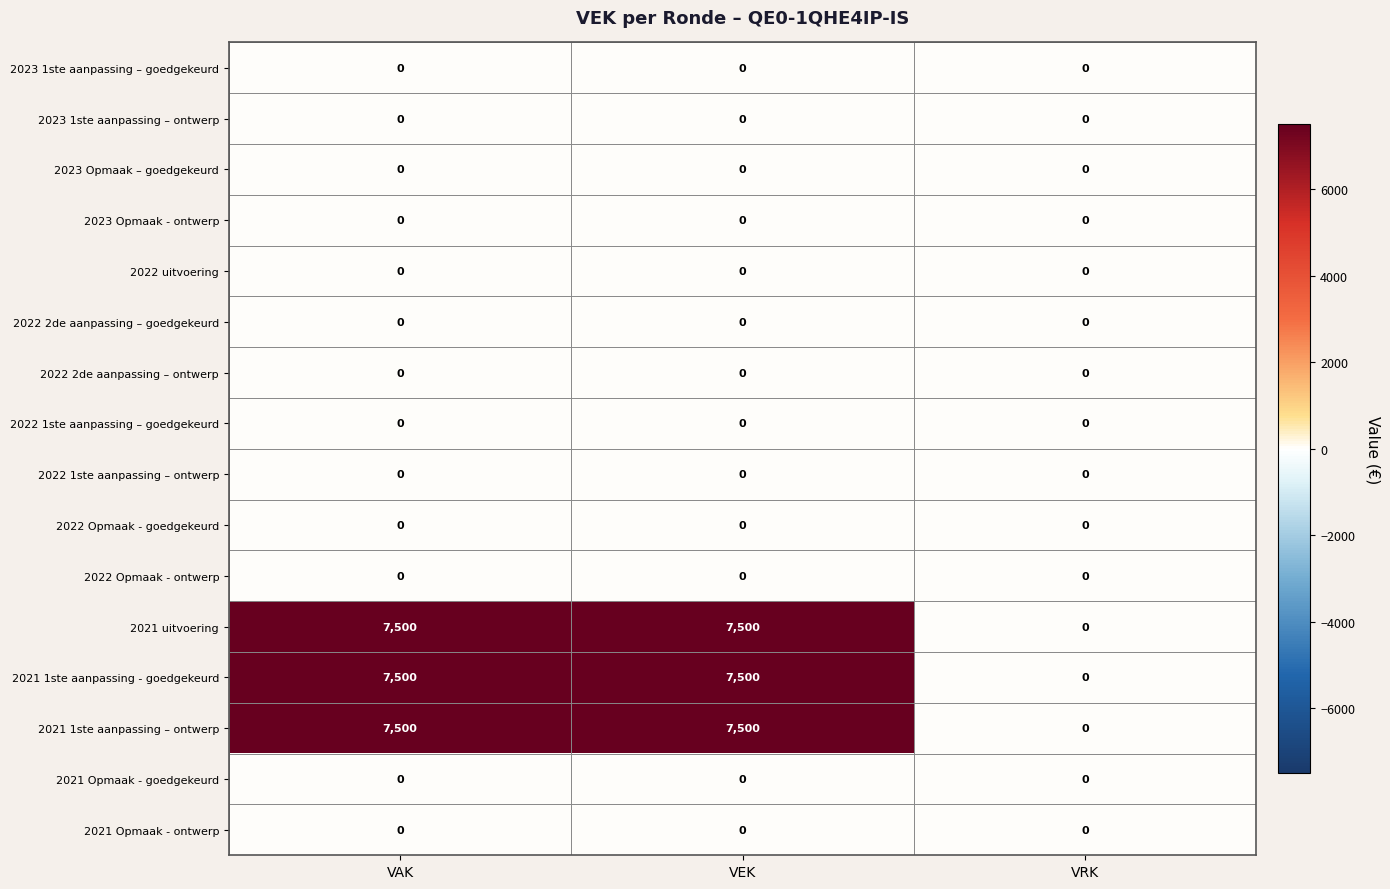

Is it true that 2022 1ste aanpassing – goedgekeurd equals 0 at VAK?

True